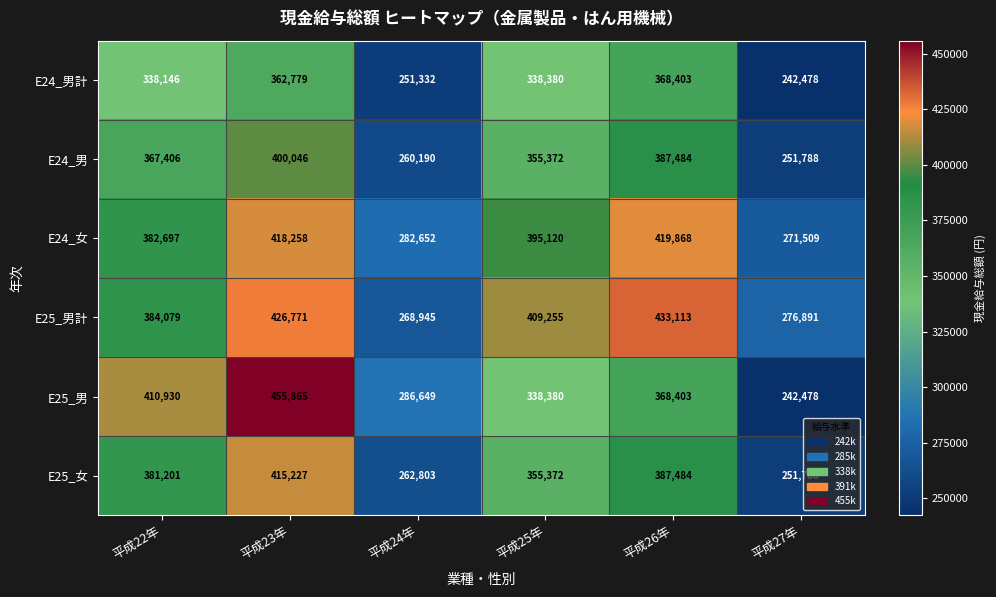

What is the approximate value of E24_女 at 平成23年?

418258